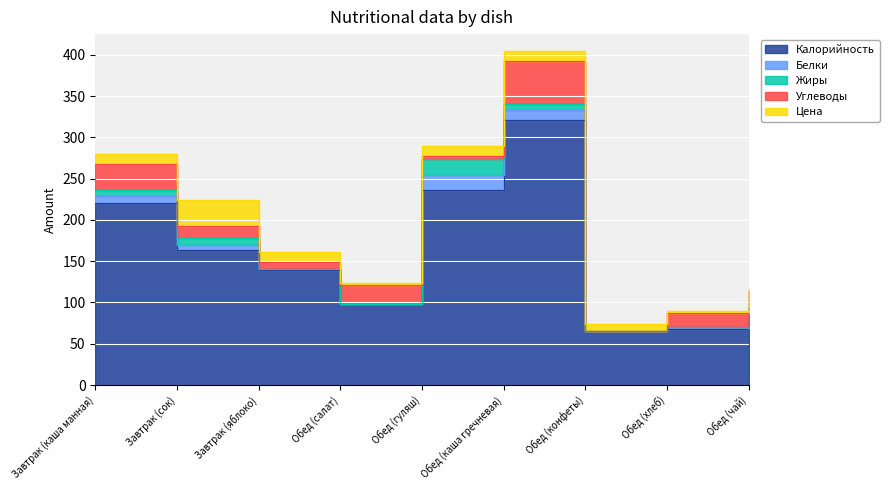

How many times do Белки and Жиры cross each other?

4